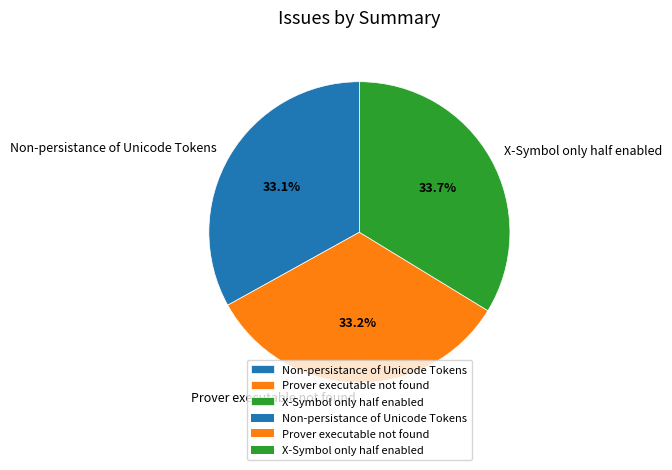

Is there a majority slice in this chart?

No